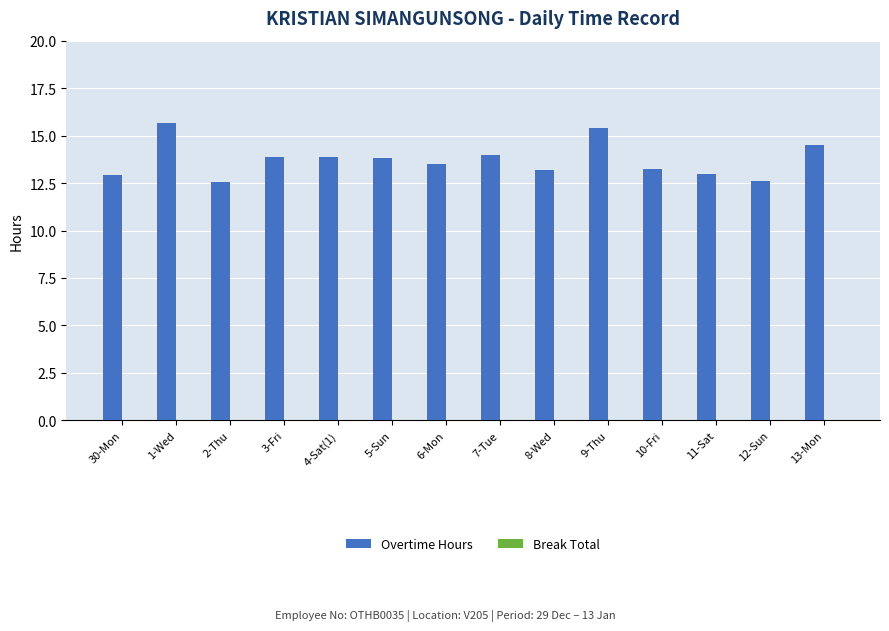

What position from the left is 11-Sat?

12